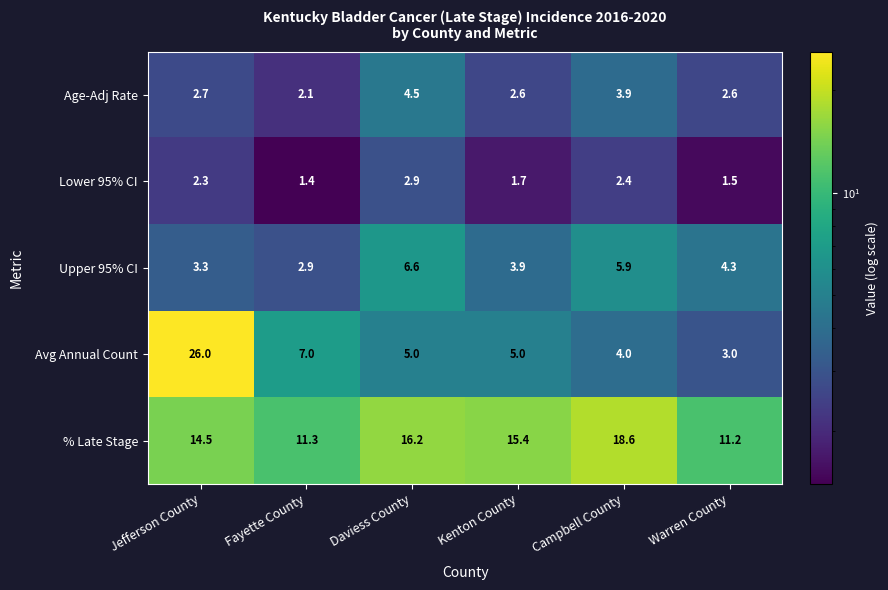

What is the minimum value shown in the chart?

1.4